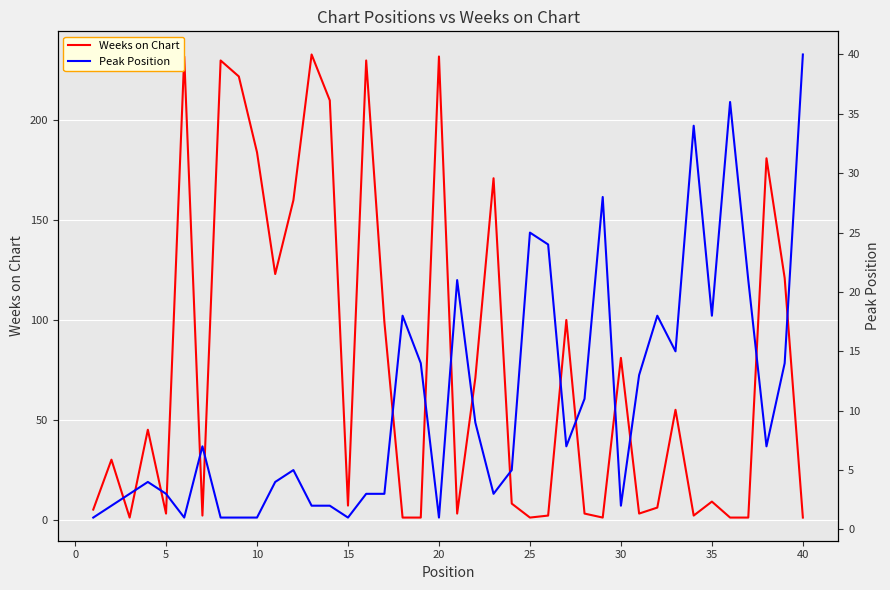

What is the highest value of the Weeks on Chart series?

233